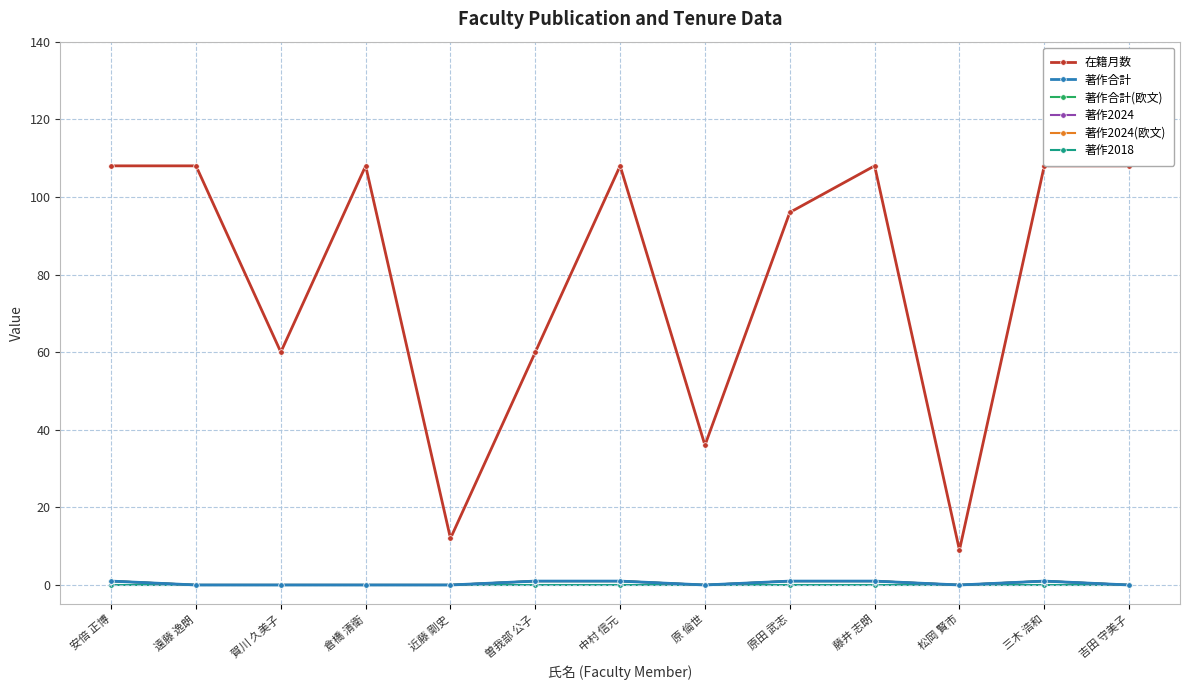

True or false: 著作合計 and 著作2024(欧文) cross at least once.

False